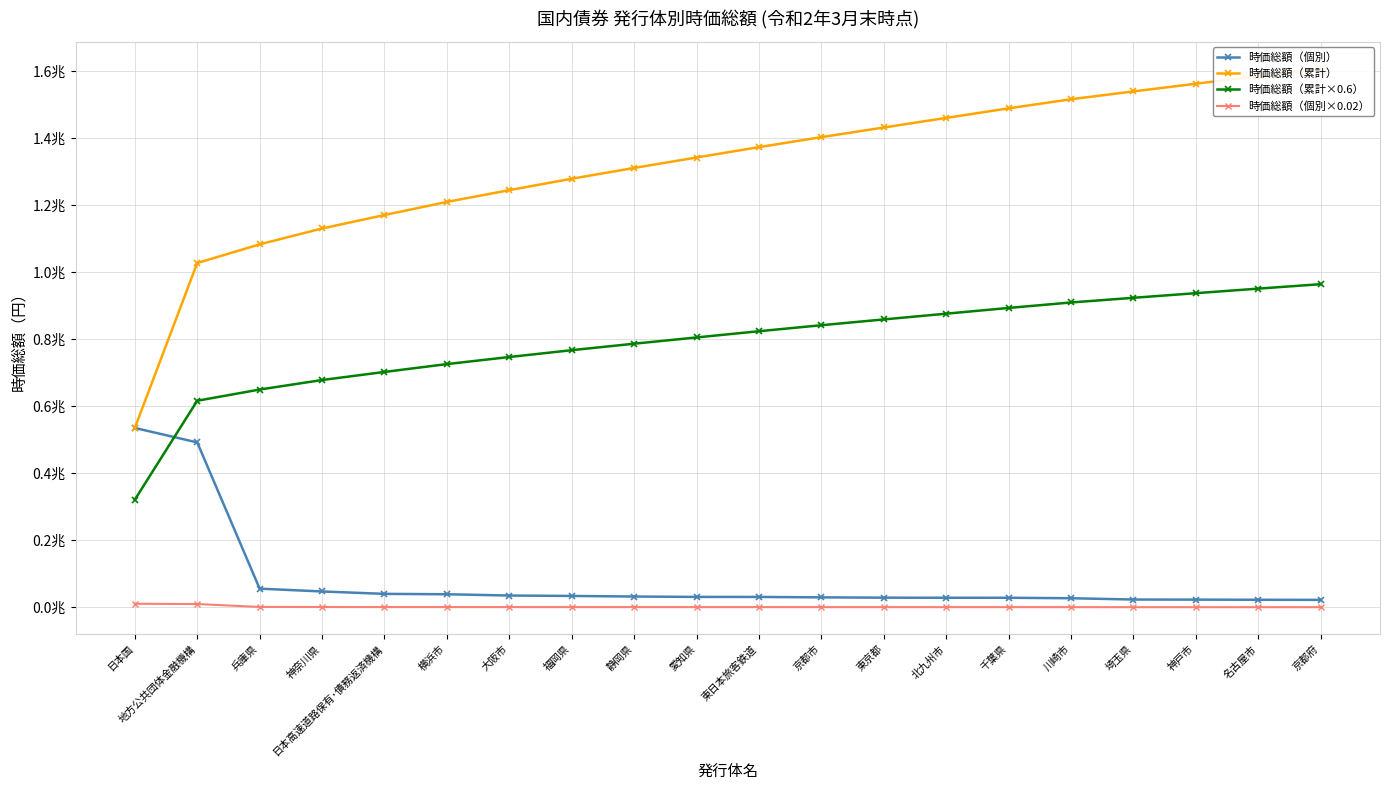

Rank the series by their maximum value, from highest to lowest.

時価総額（累計）, 時価総額（累計×0.6）, 時価総額（個別）, 時価総額（個別×0.02）